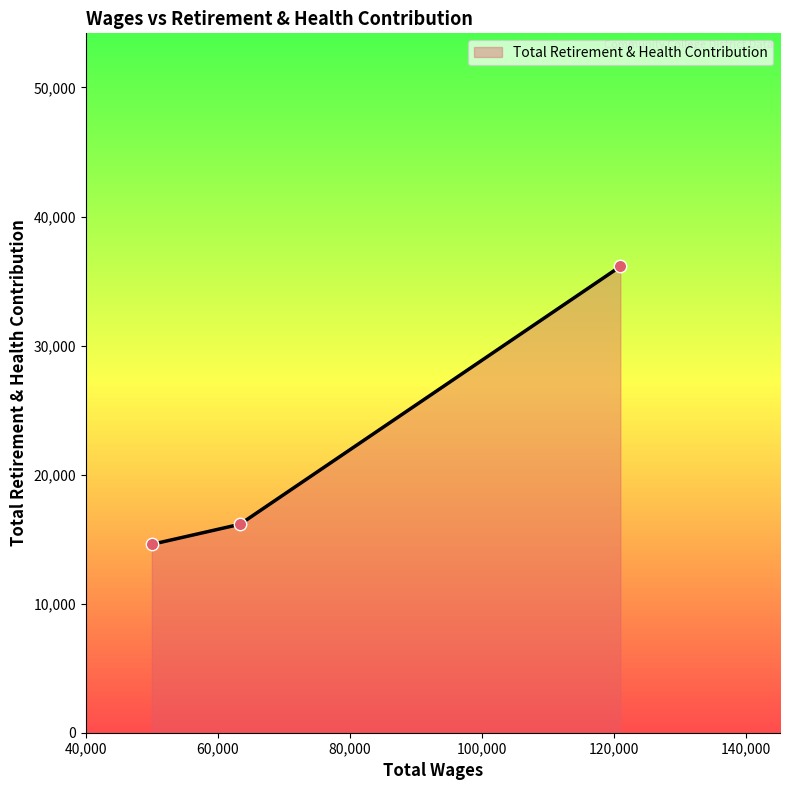

What is the greatest value displayed?

36131